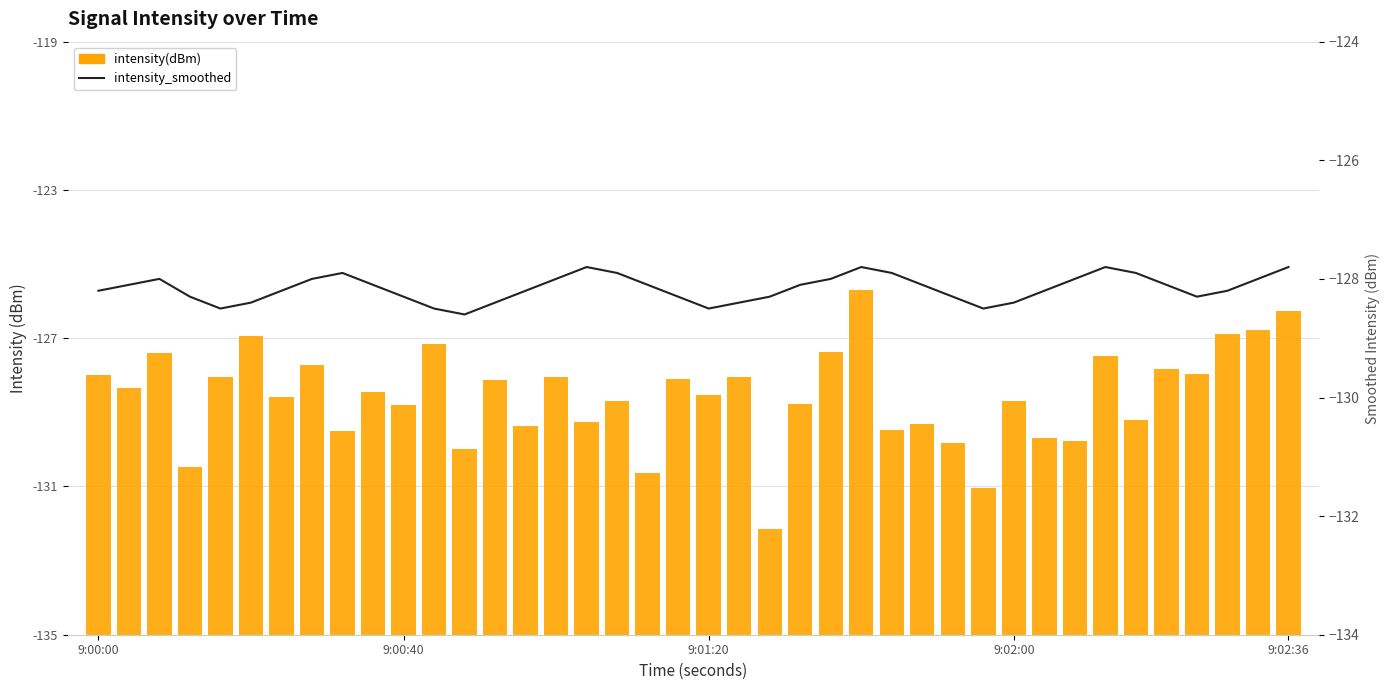

What is the difference between the maximum and minimum values in the intensity_smoothed series?

0.8